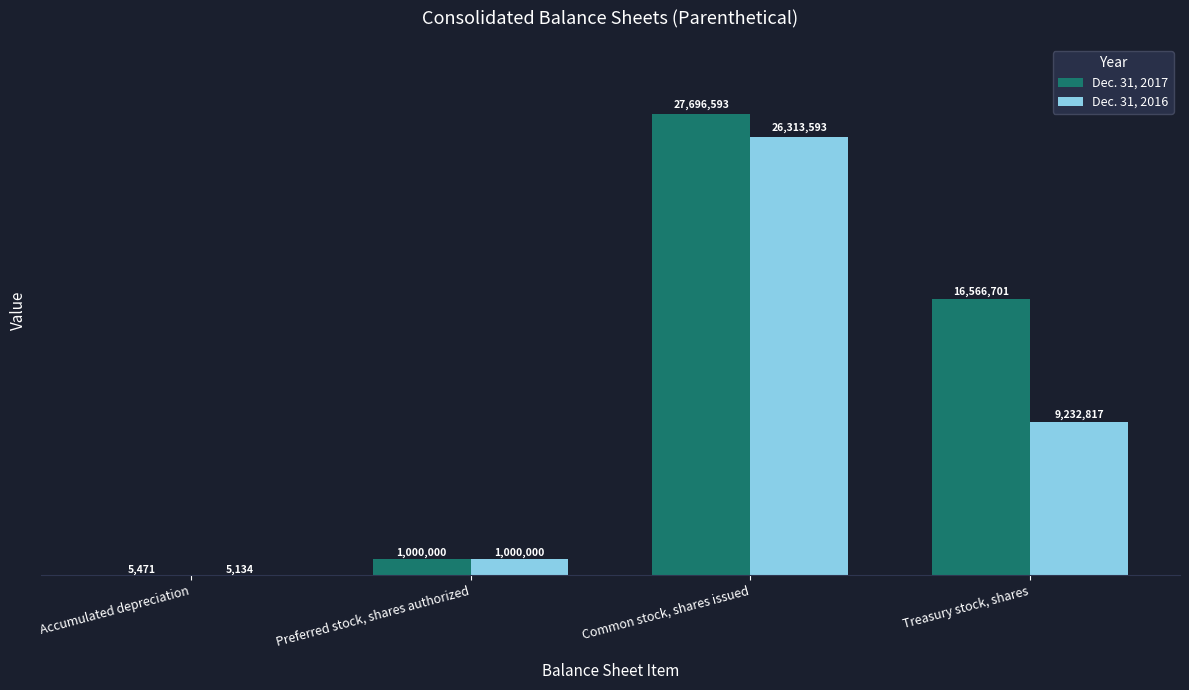

At which category does the chart reach its peak across all series?

Common stock, shares issued